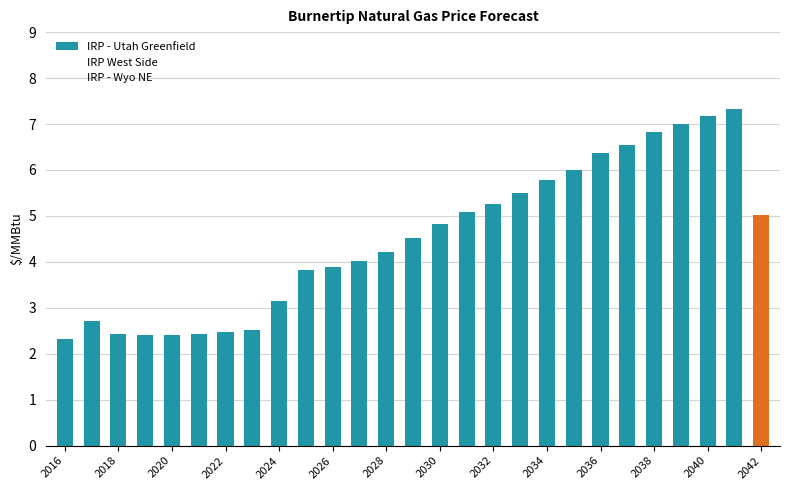

Are the bars horizontal?

No